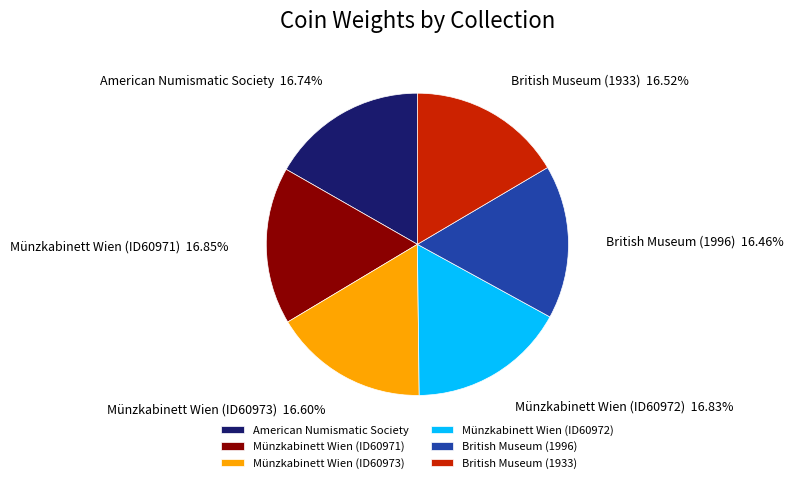

Approximately how many times larger is the value at American Numismatic Society compared to British Museum (1996)?

1.0